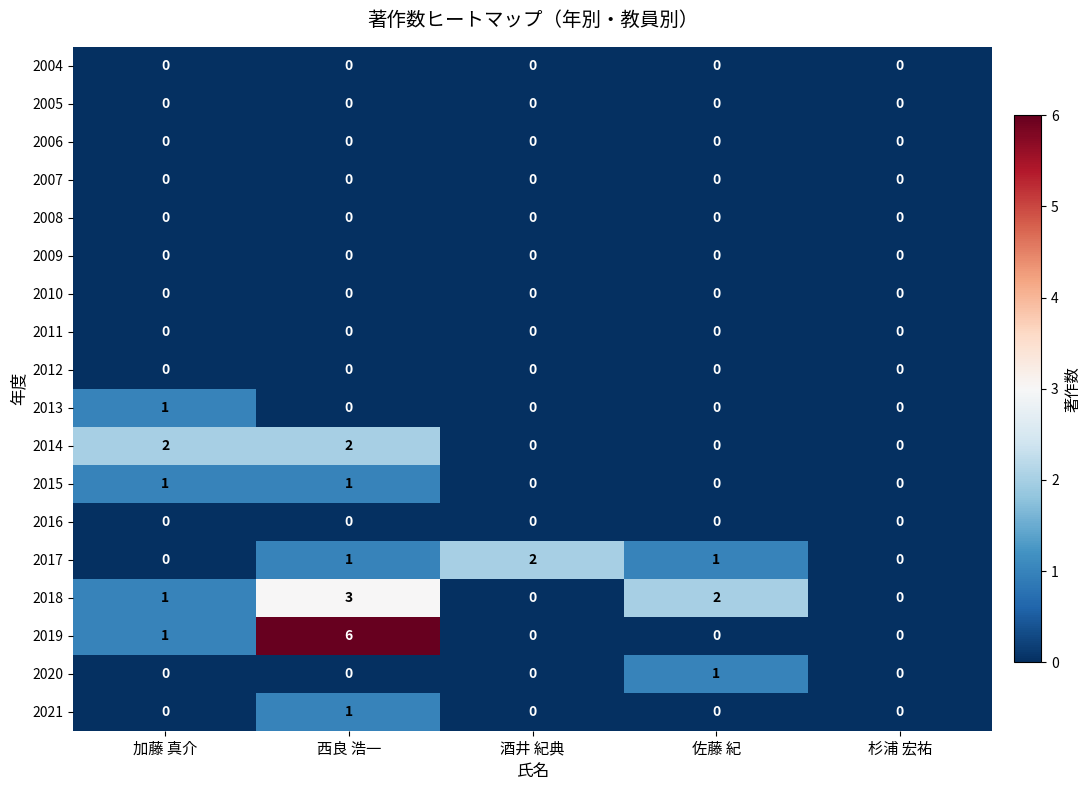

What is the spread (max minus min) of values at 西良 浩一?

6